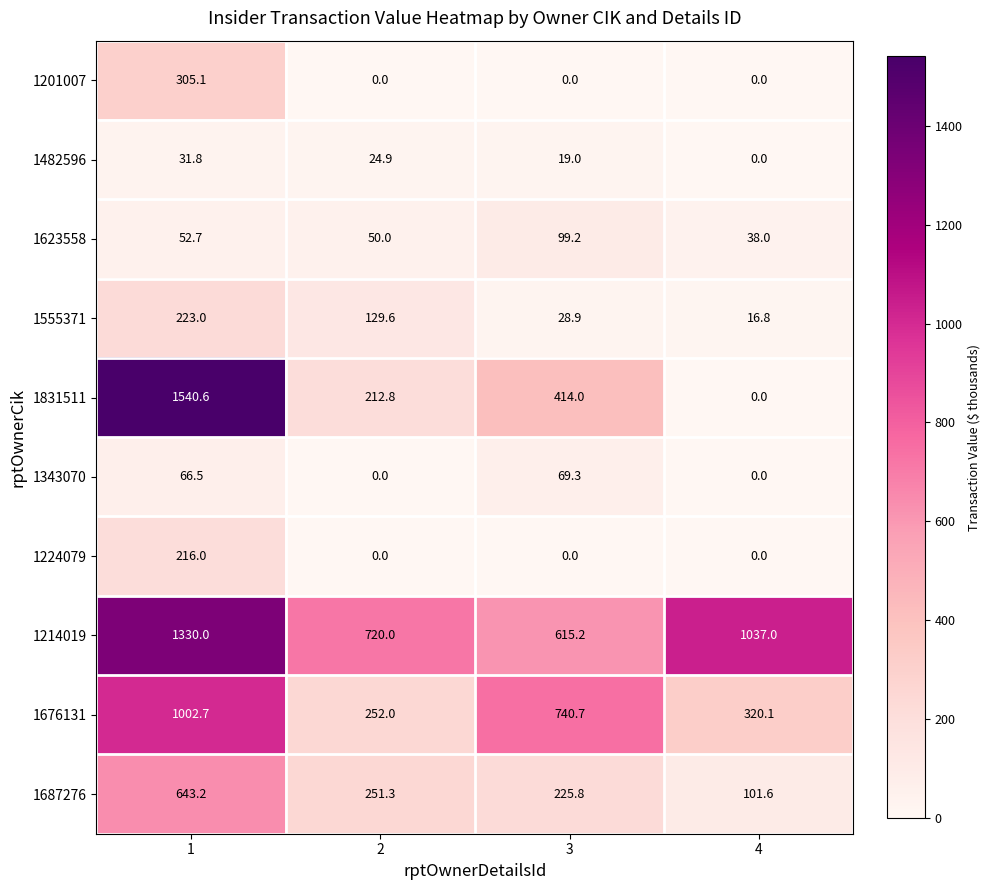

What is the sum of the 1482596 values at 1 and 2?

56.7